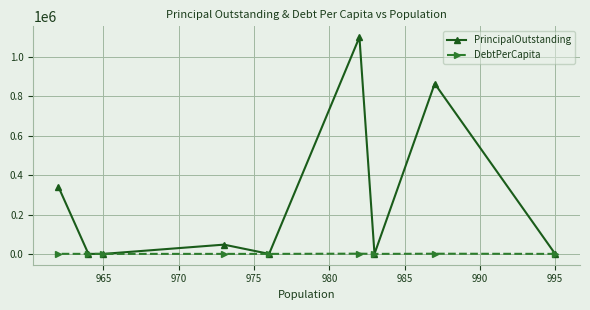

Which series has the largest total across all categories?

PrincipalOutstanding